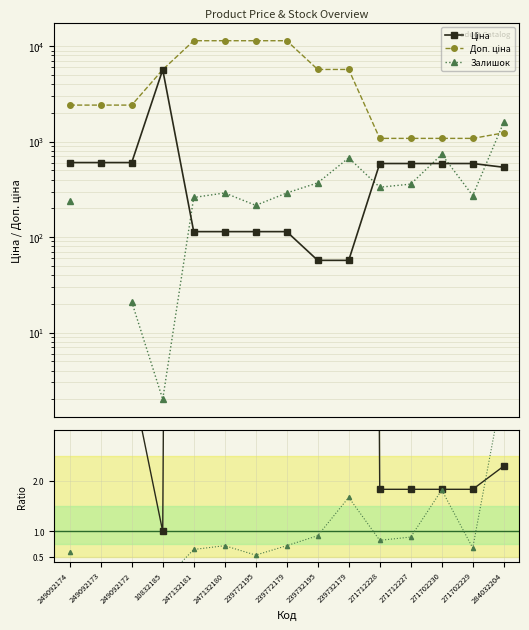

Between 239772195 and 284032204, which series saw the biggest shift?

Доп. ціна